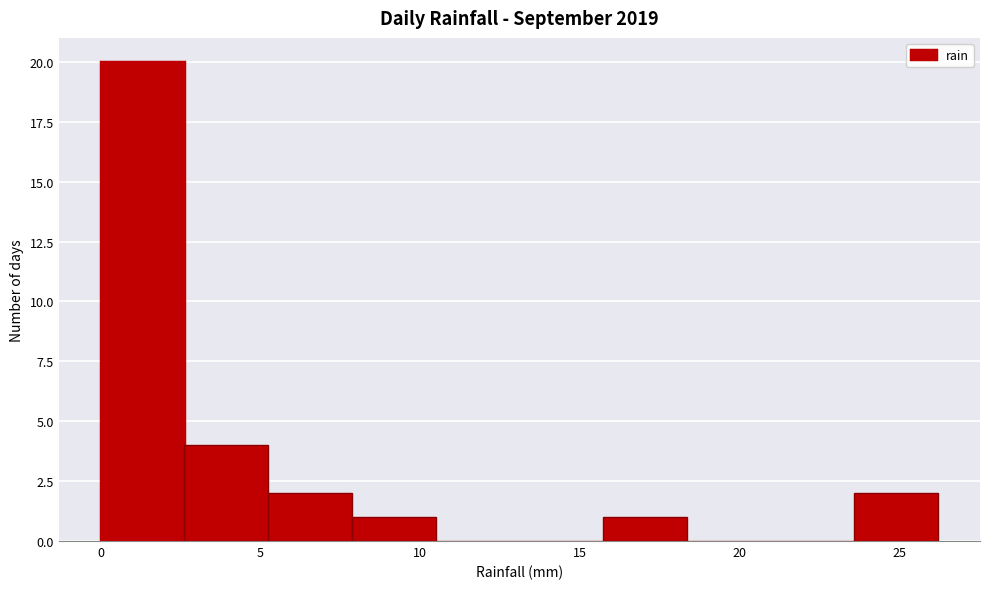

Which range on the x-axis has the tallest bar?

0.0 to 2.5